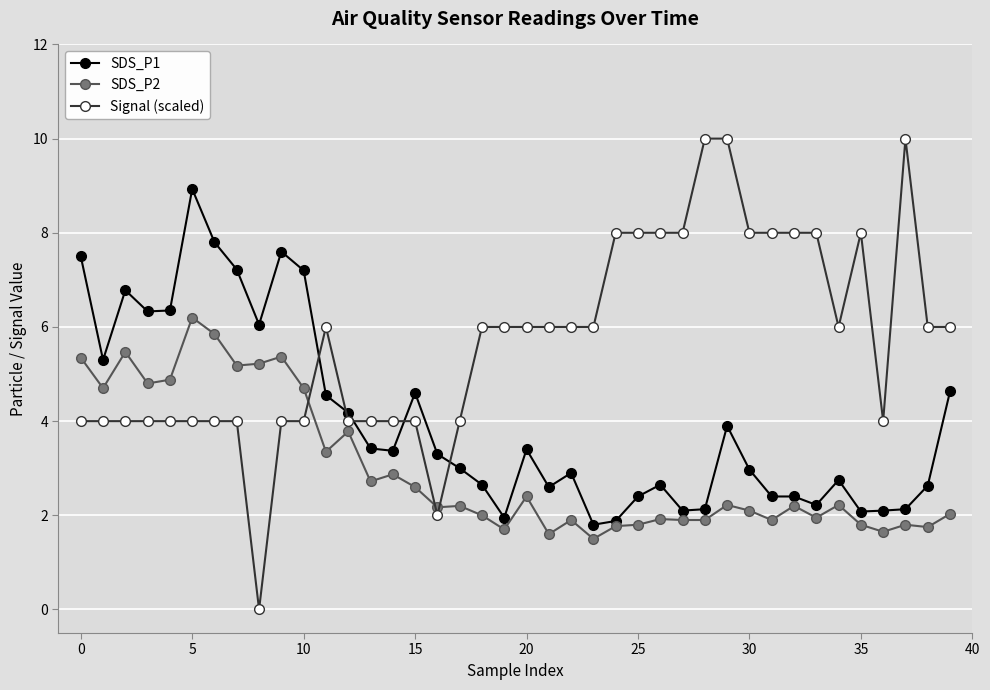

How many intersections are there between SDS_P1 and Signal (scaled)?

5